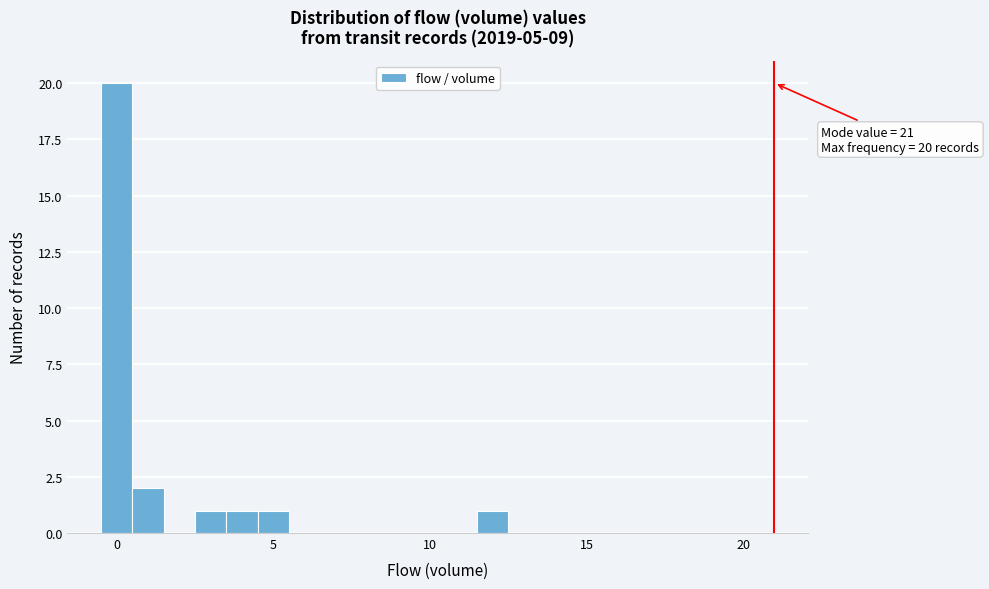

Read against the x-axis, roughly where is the centre of the tallest bar?

0.0